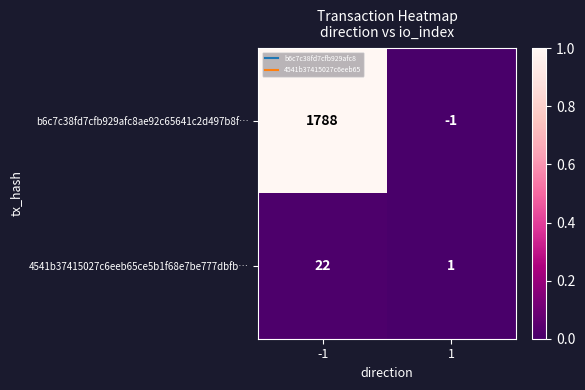

Reading left to right, list all the values displayed in this chart.

b6c7c38fd7cfb929afc8ae92c65641c2d497b8f…: -1=1788	1=-1
4541b37415027c6eeb65ce5b1f68e7be777dbfb…: -1=22	1=1